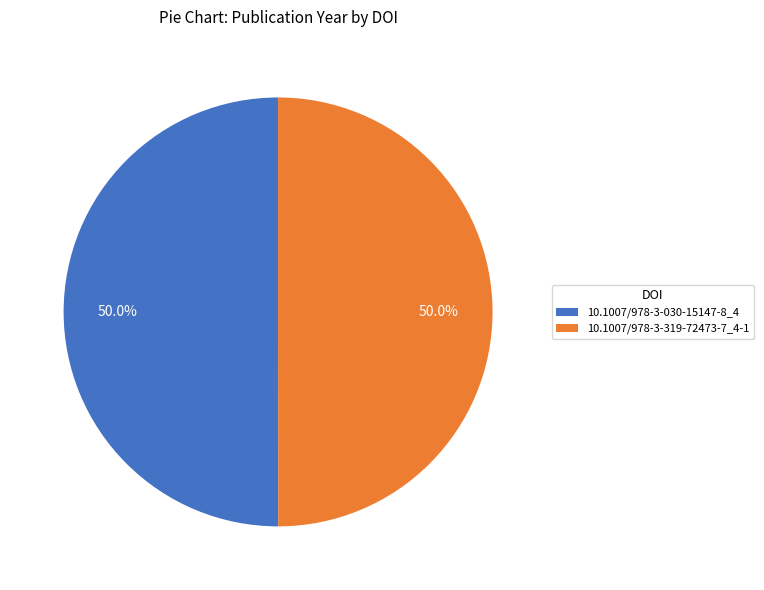

What percentage is NOT represented by 10.1007/978-3-030-15147-8_4?

50.0%